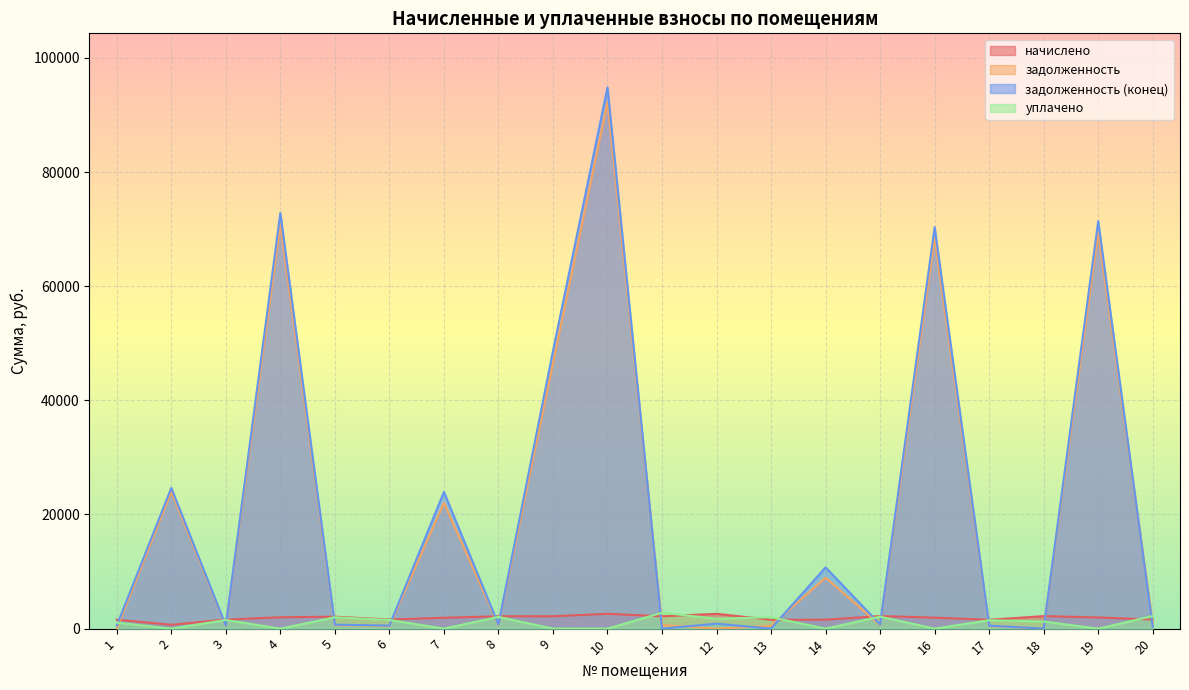

The задолженность (конец) series shows 524.1 at 1. True or false?

True